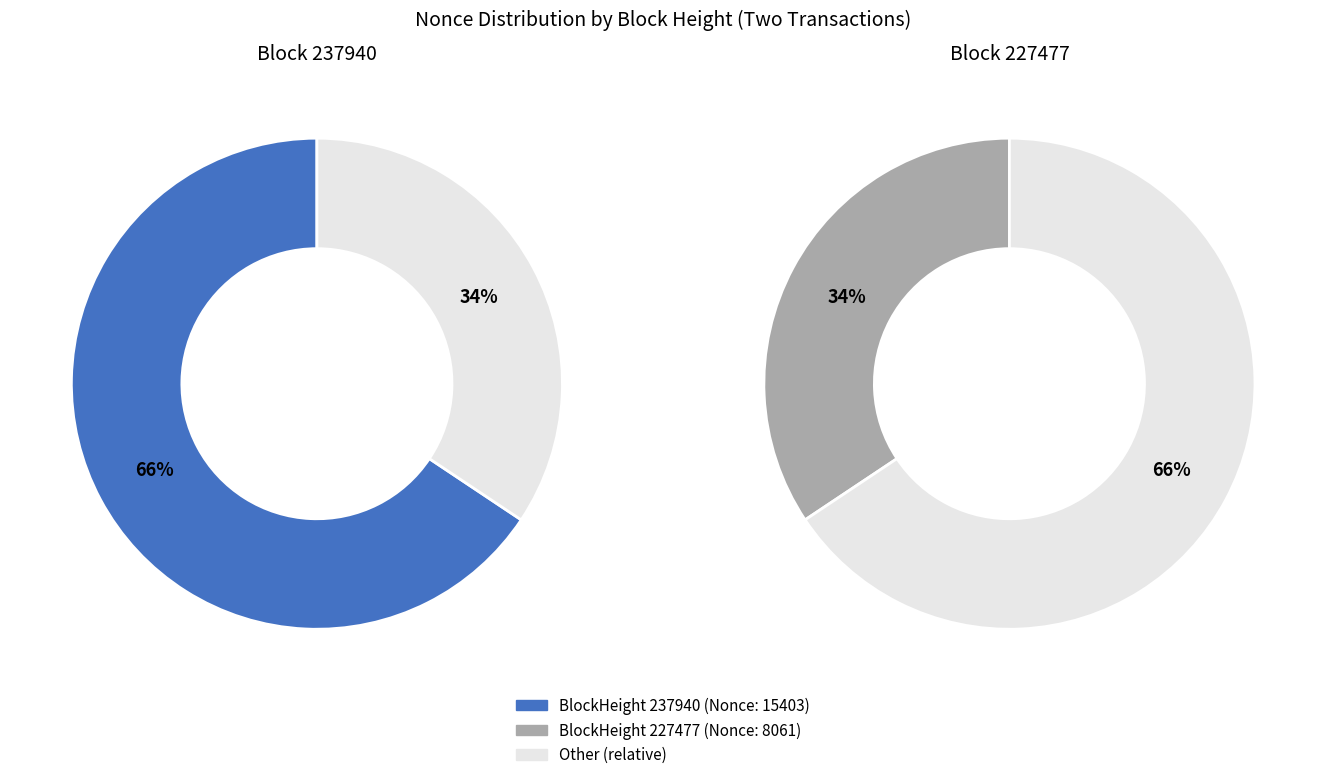

The 227477 slice represents 34% of the pie. True or false?

True